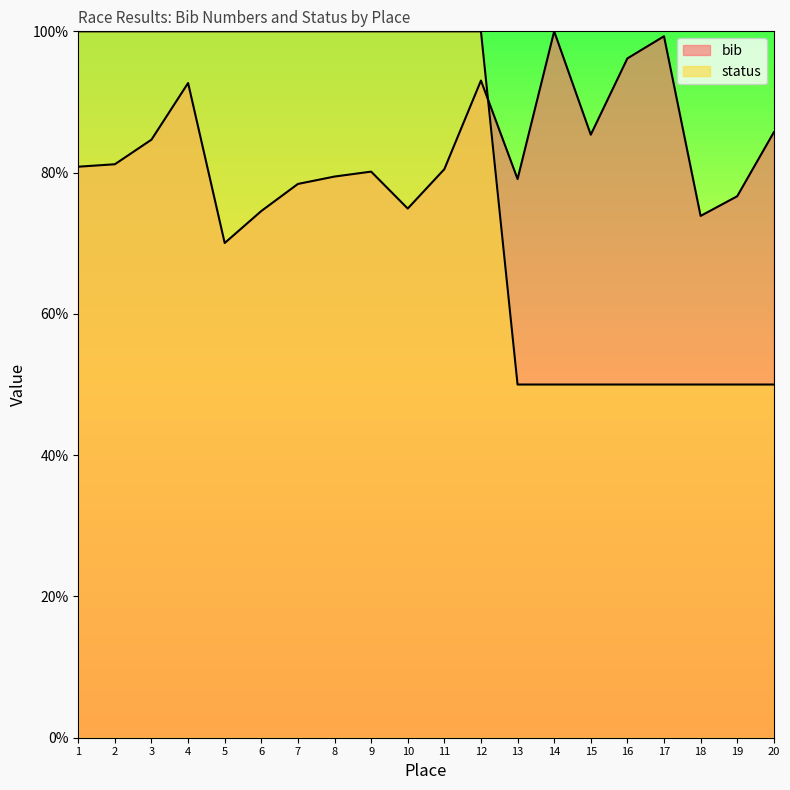

The value of status at 7 is 100.0. True or false?

True